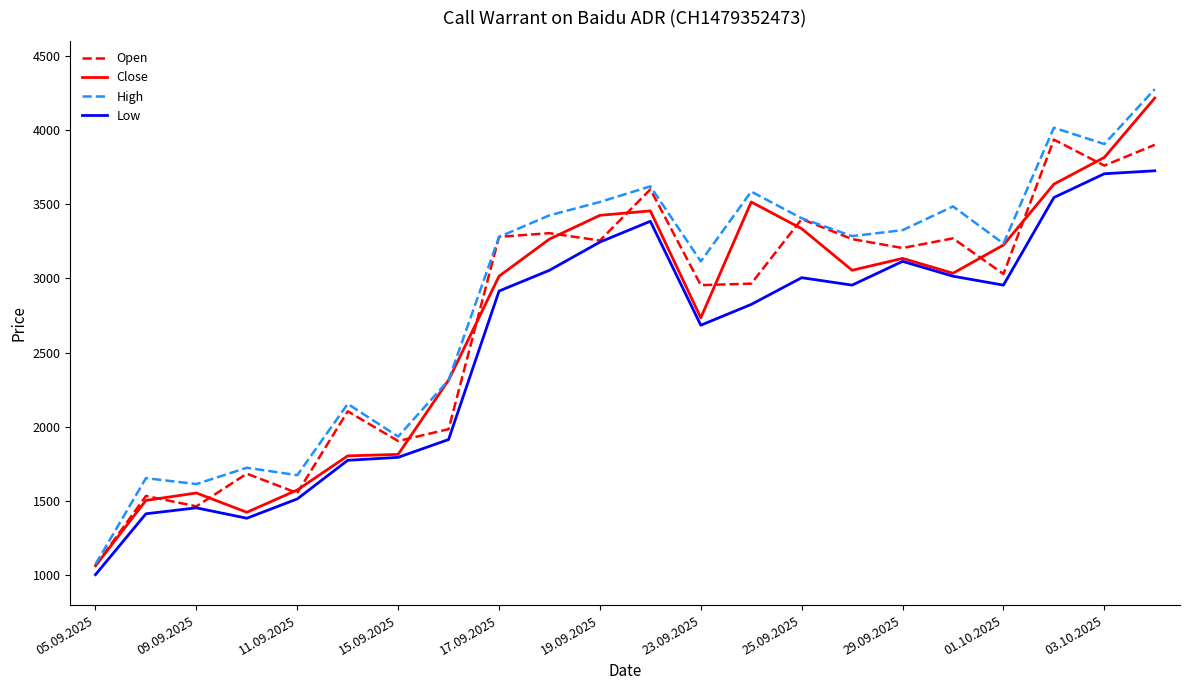

What is the maximum value for Close?

4215